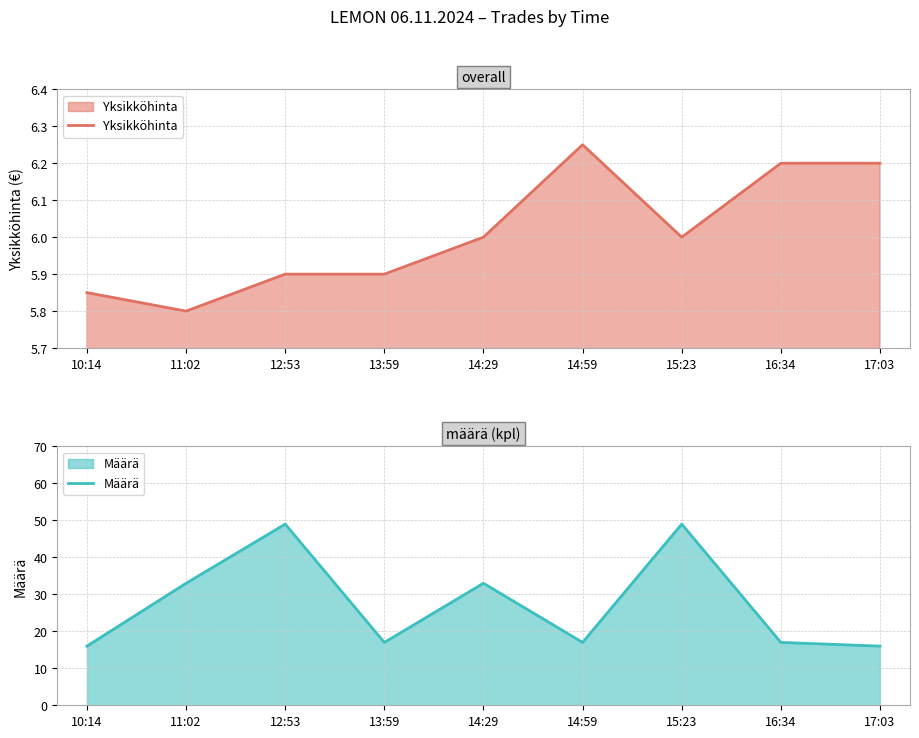

What is the label of the 3rd point from the left?

12:53